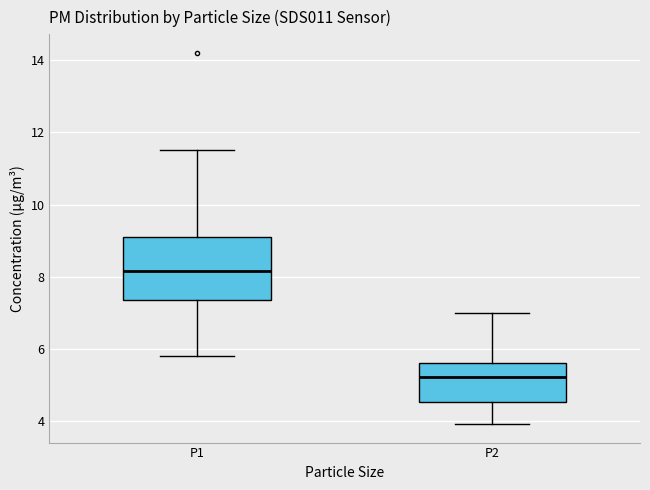

Which box is the tallest, from its lower edge to its upper edge?

P1